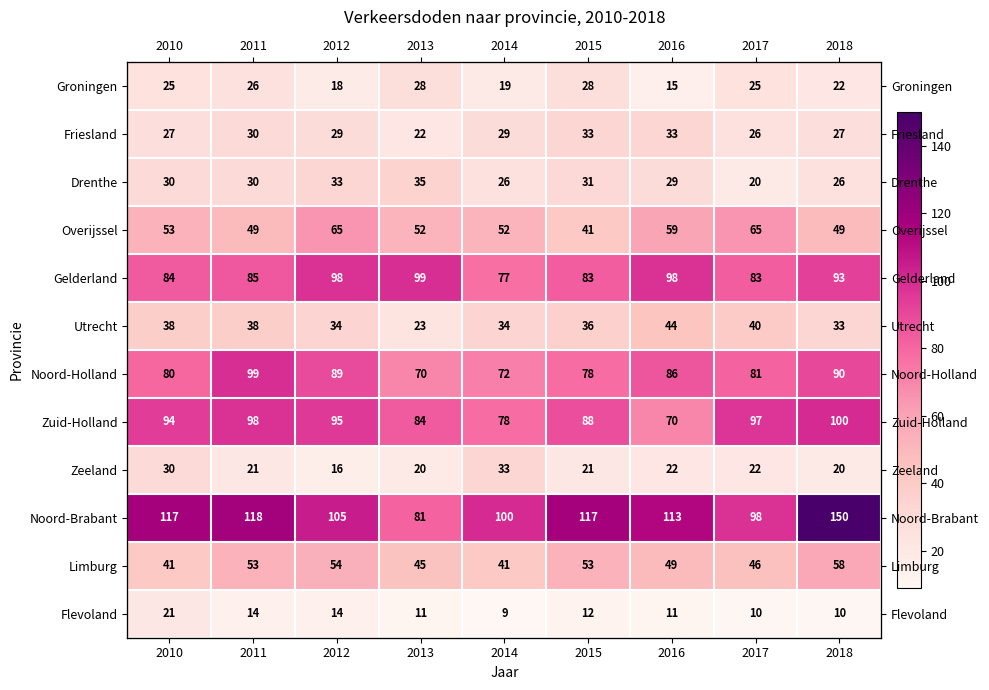

What is the difference between the Noord-Holland values at 2014 and 2018?

18